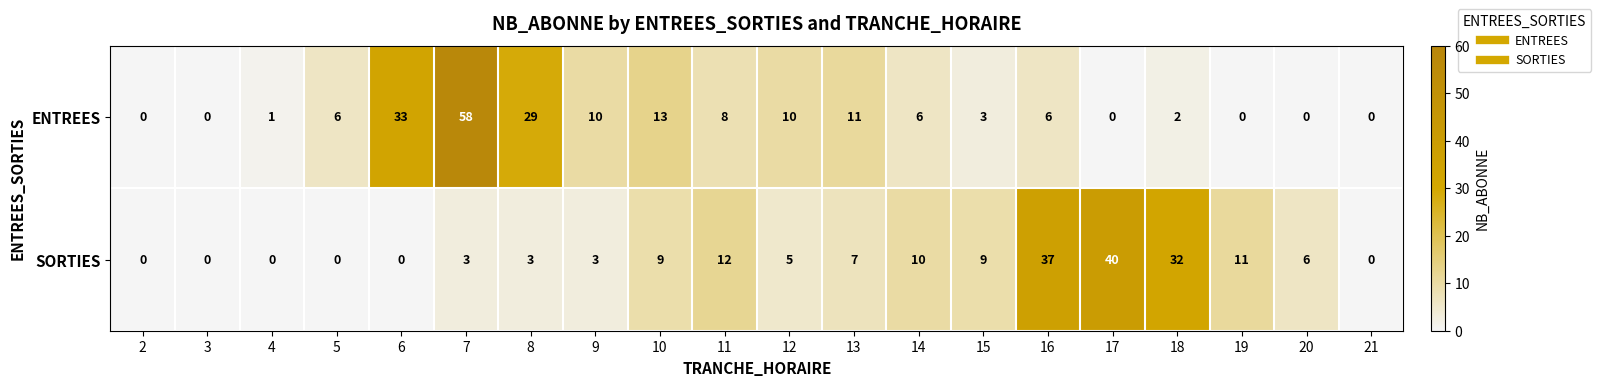

What is the sum of the SORTIES values at 16 and 14?

47